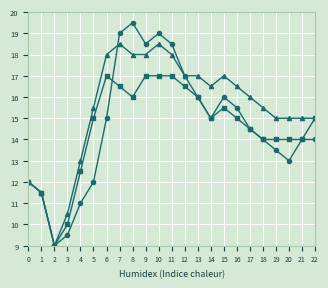

What is the spread (max minus min) of values at 13?

1.0